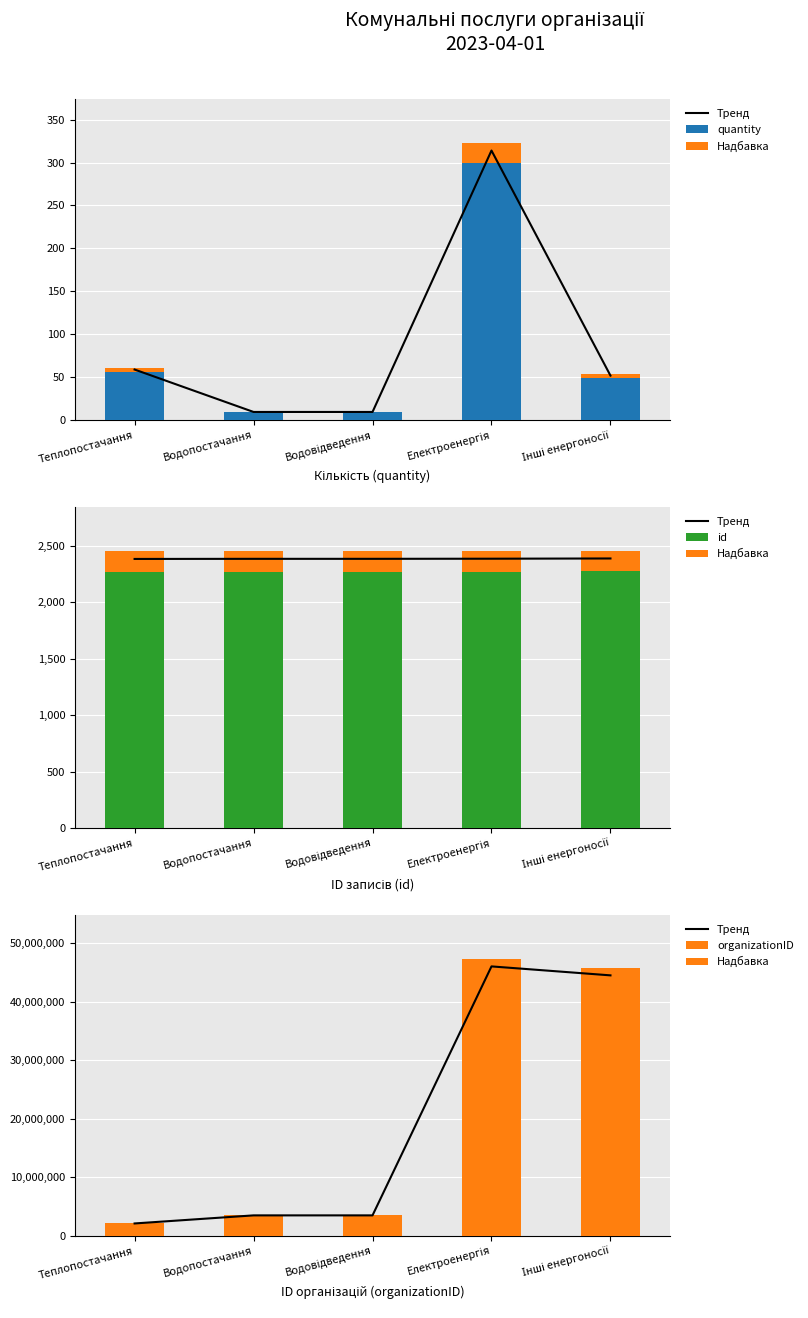

What is the greatest value displayed?

45999967.6